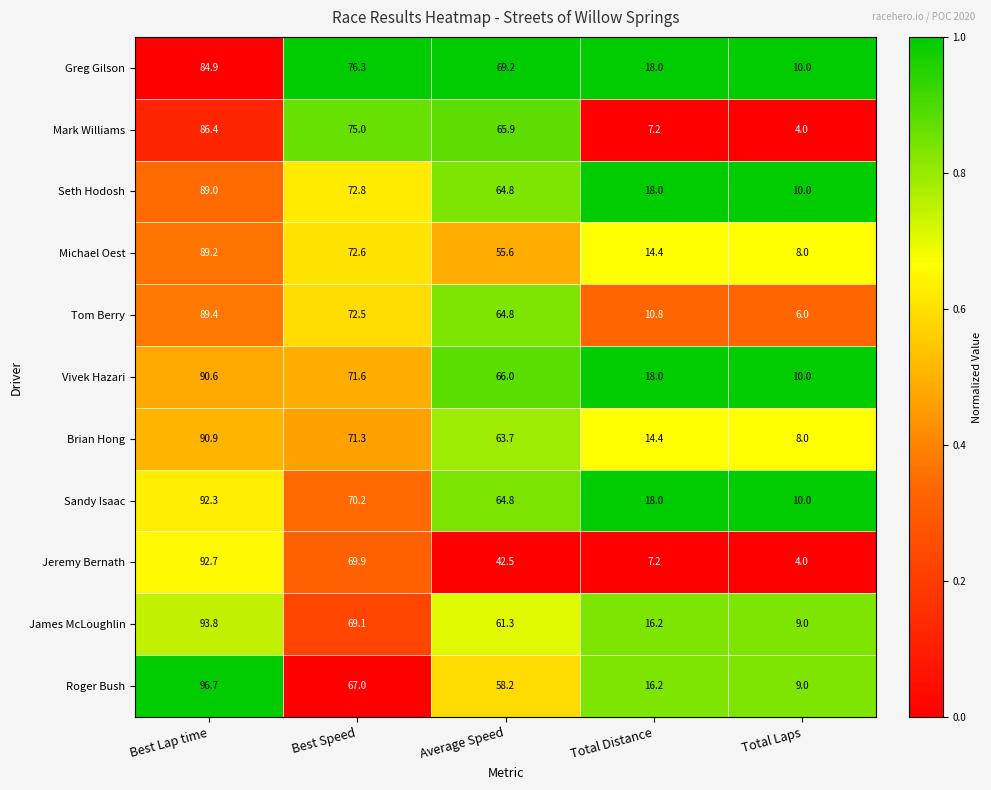

At which category is the sum across all series the highest?

Best Lap time